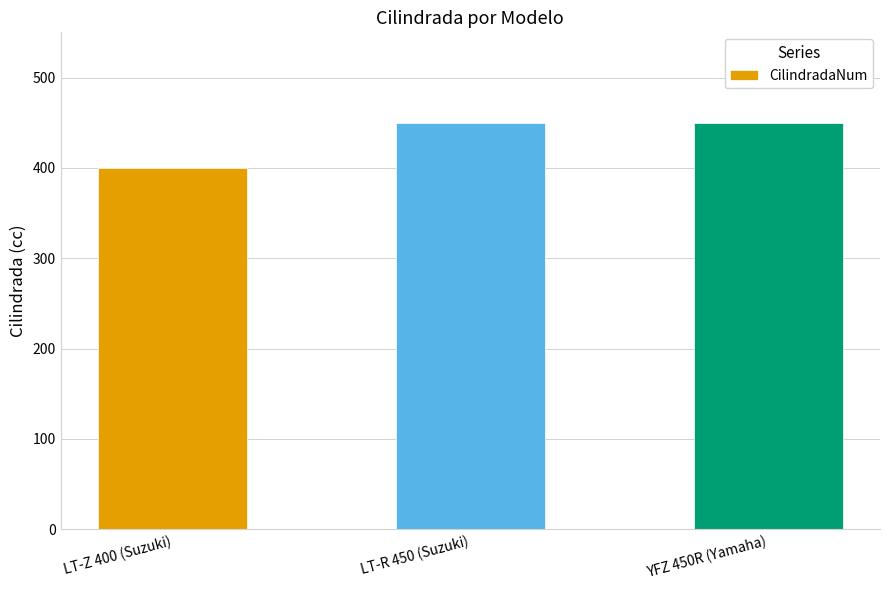

Are the bars horizontal?

No